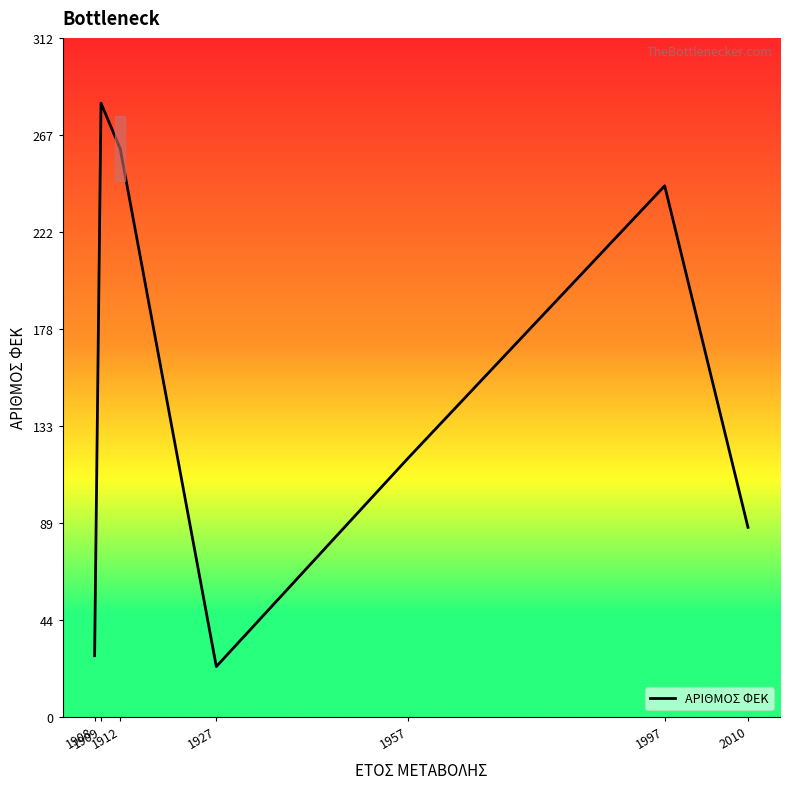

Which has a higher value, 1927 or 1912?

1912